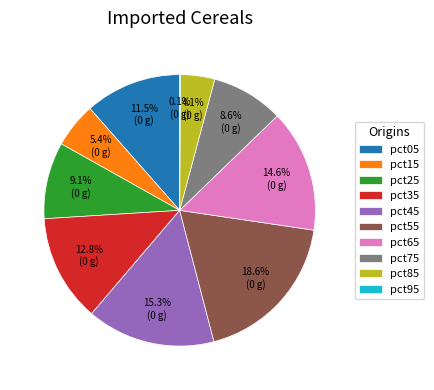

To the nearest percent, what portion does pct35 represent?

13%